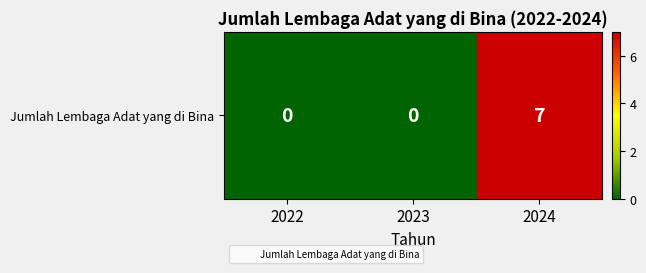

The chart shows a value of 0 at 2023. True or false?

True